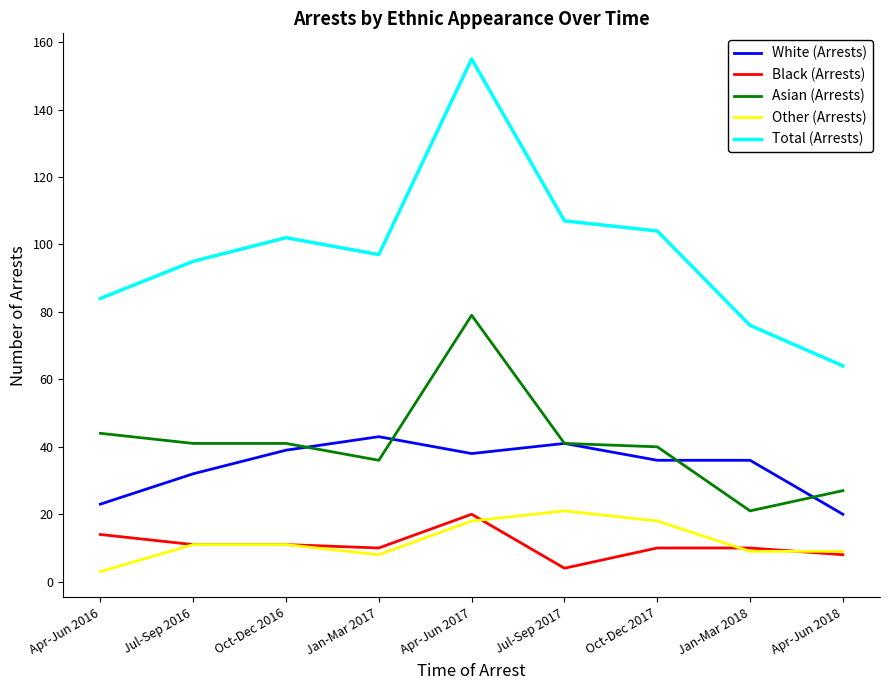

Between Jan-Mar 2017 and Oct-Dec 2017, which series saw the biggest shift?

Other (Arrests)